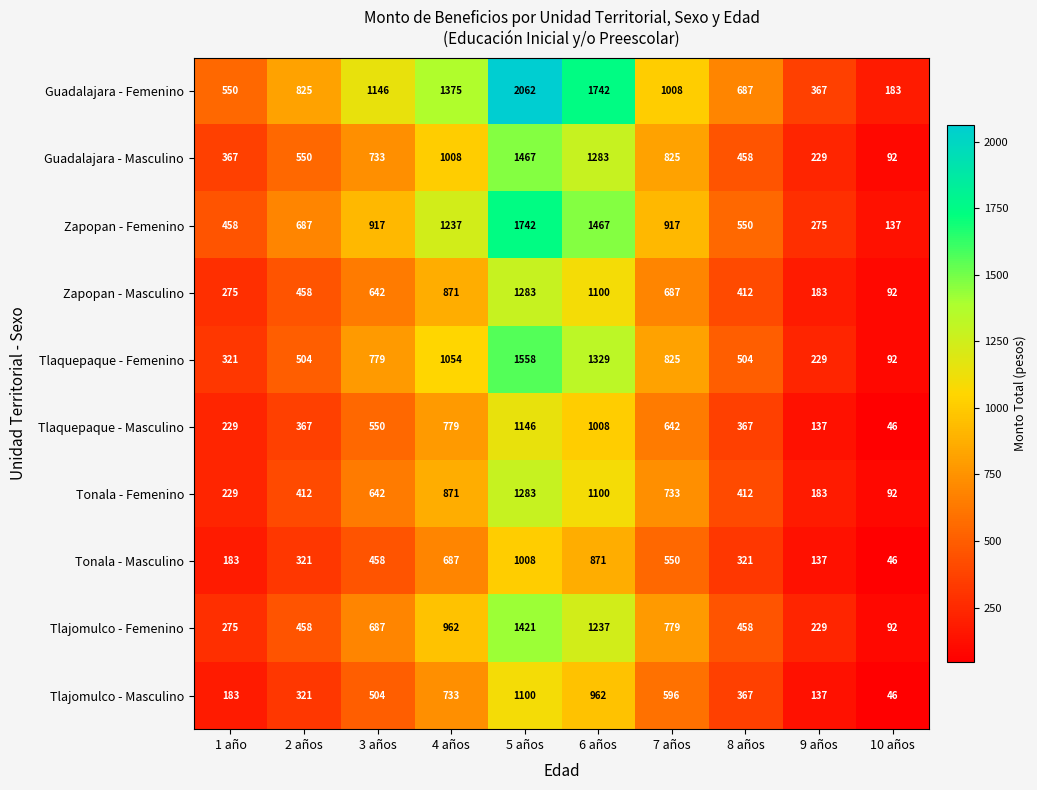

What is the spread (max minus min) of values at 8 años?

366